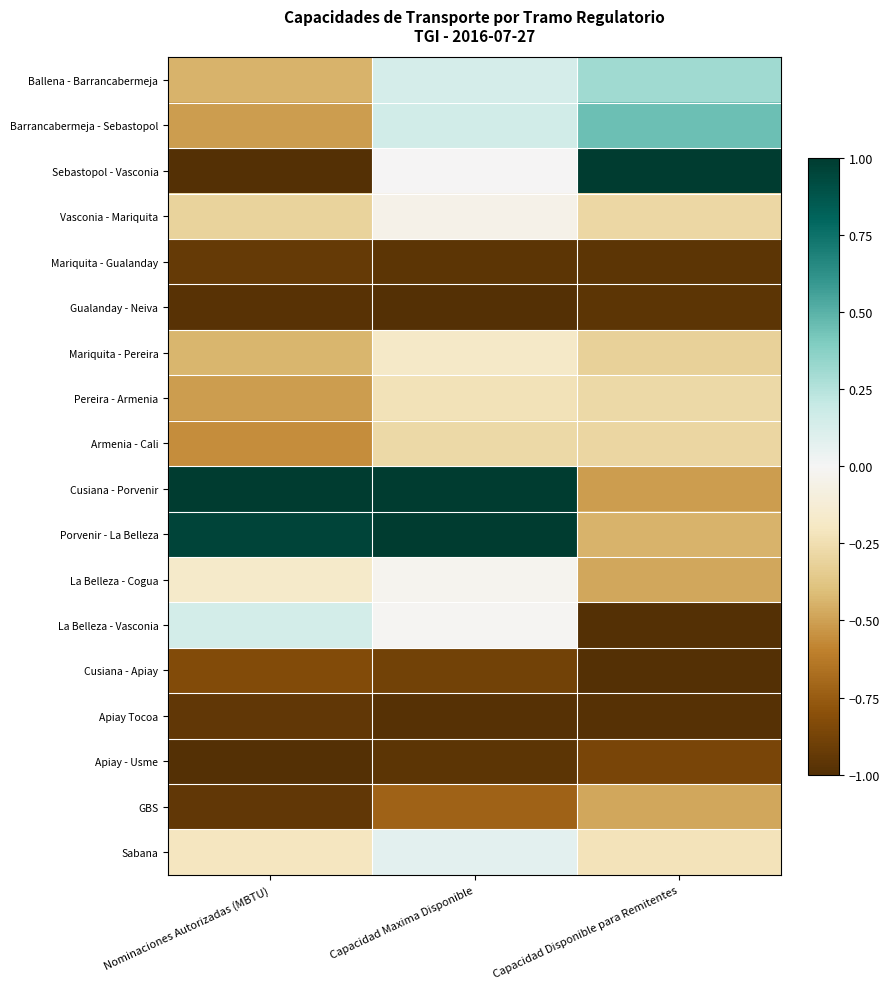

Which series has the largest total across all categories?

Porvenir - La Belleza